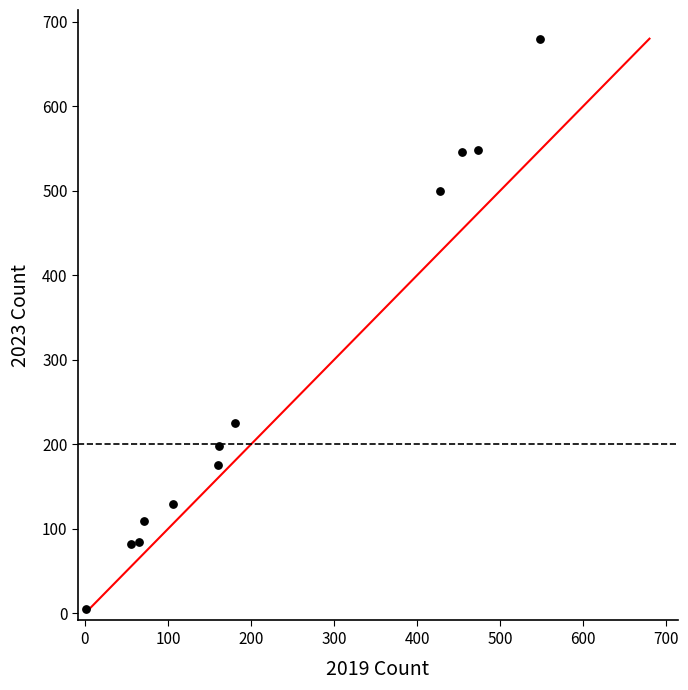

What Y value in the scatter plot is closest to 342?

224.9